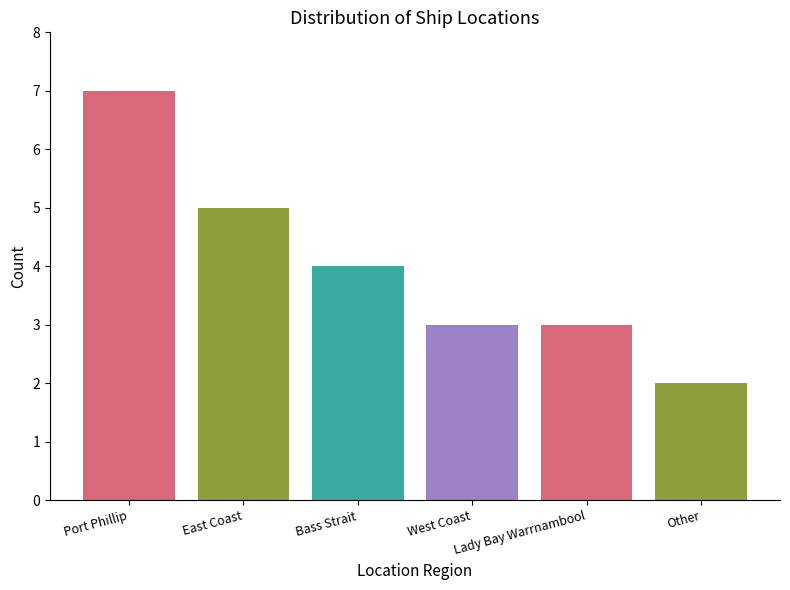

What is the change in value from Port Phillip to West Coast?

-4